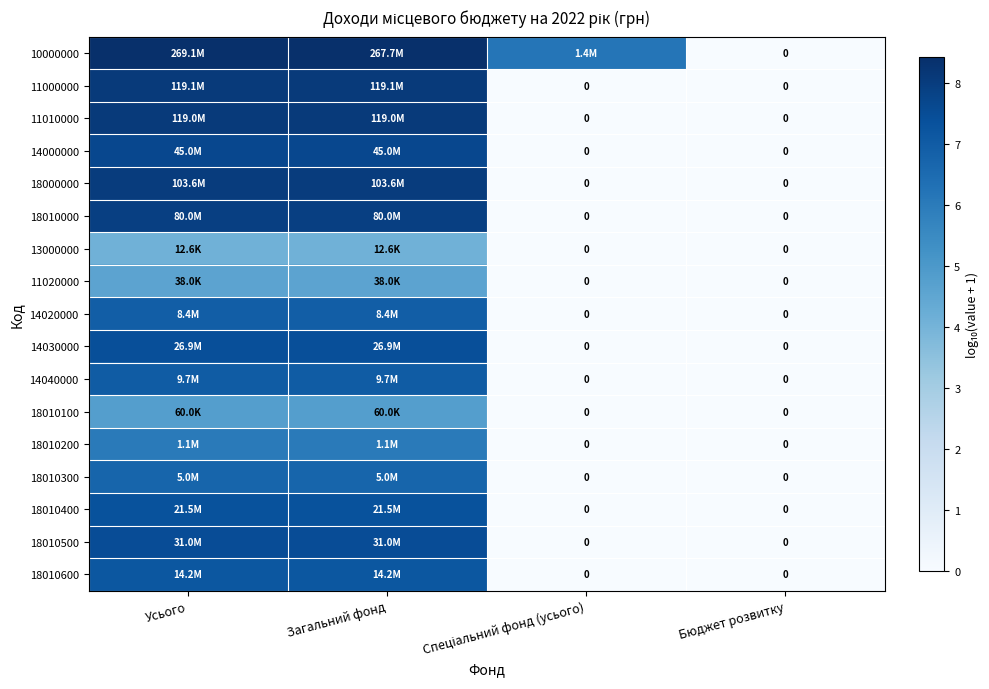

What is the difference between the second highest and second lowest values in the 18010400 series?

7.3